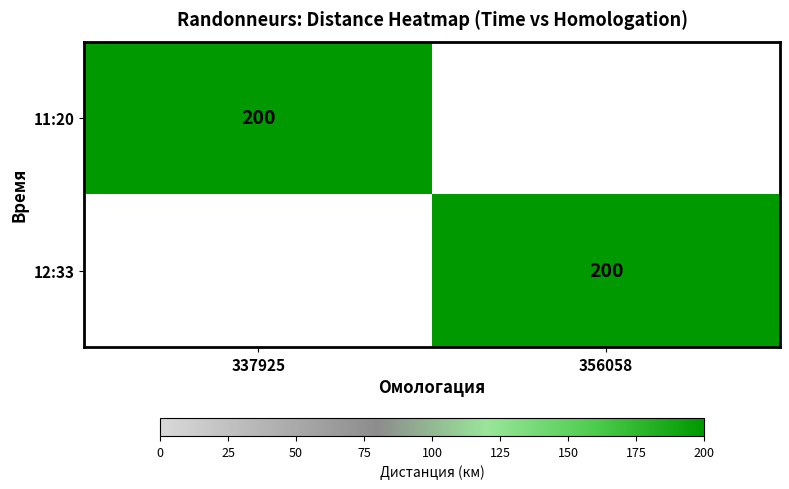

At which category does the chart reach its minimum across all series?

356058